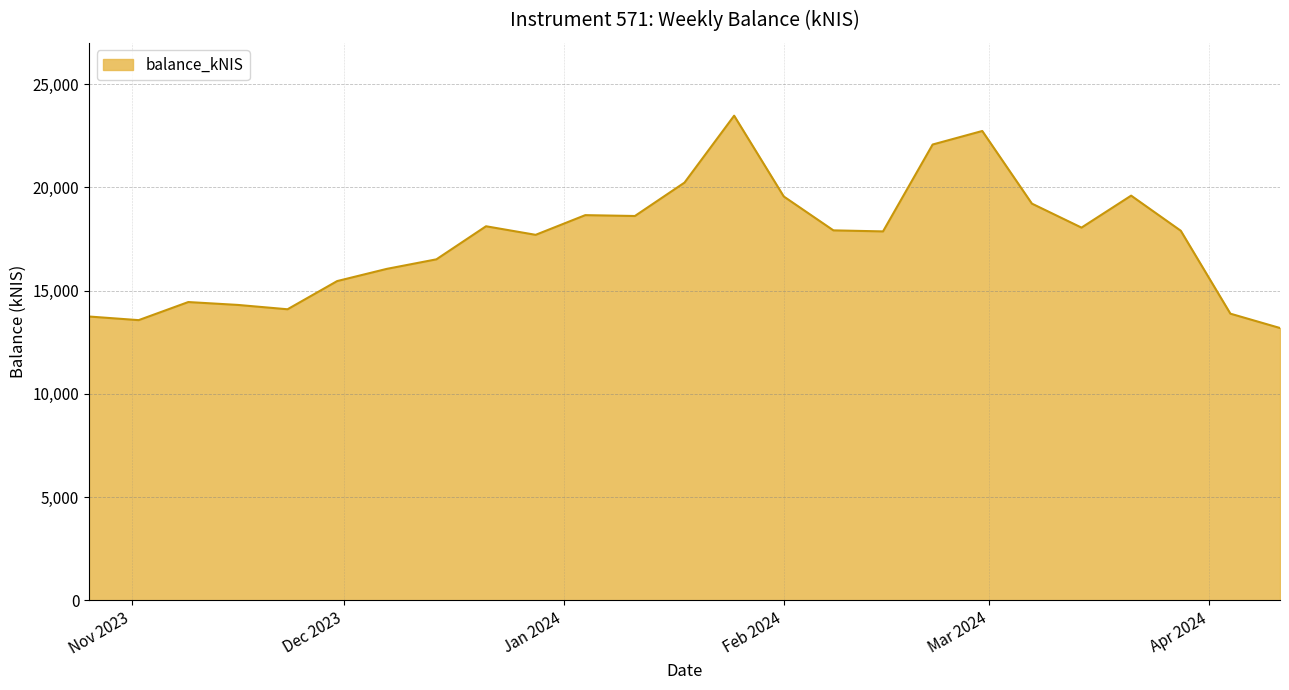

What is the minimum value shown in the chart?

13187.7